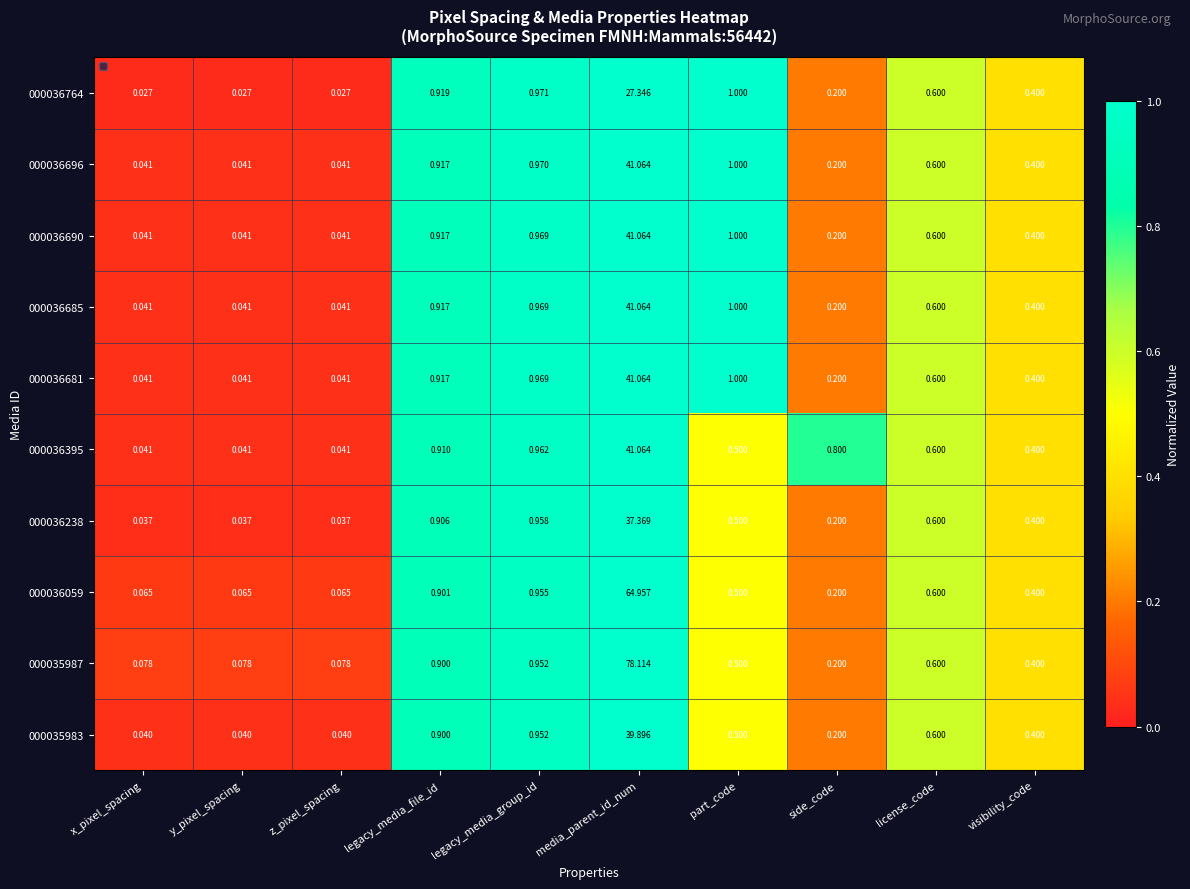

Where is 000035987 nearest to the value 39?

legacy_media_group_id